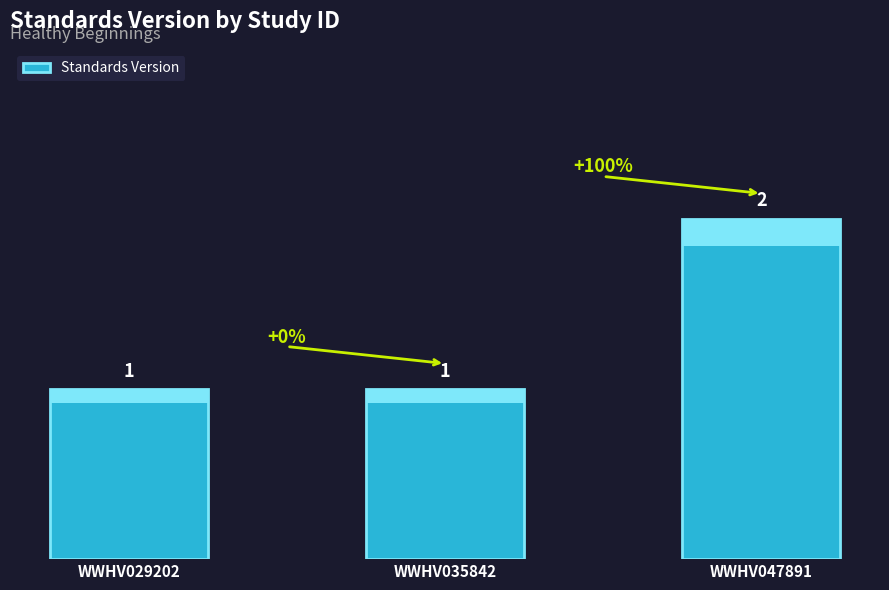

Reading left to right, what are all the values shown in this chart?

1	1	2